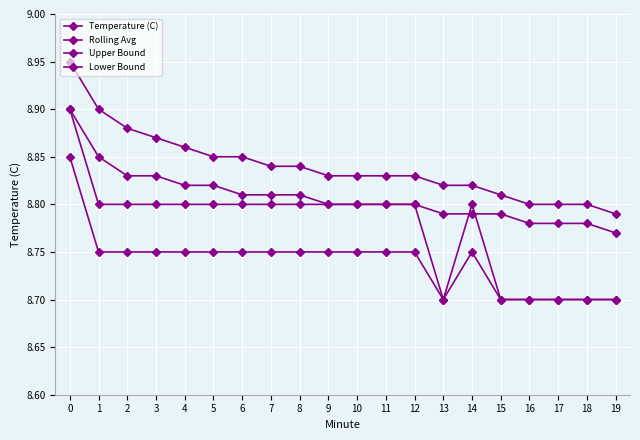

Reading left to right, list all the values displayed in this chart.

Temperature (C): 0=8.9	1=8.8	2=8.8	3=8.8	4=8.8	5=8.8	6=8.8	7=8.8	8=8.8	9=8.8	10=8.8	11=8.8	12=8.8	13=8.7	14=8.8	15=8.7	16=8.7	17=8.7	18=8.7	19=8.7
Rolling Avg: 0=8.9	1=8.8	2=8.8	3=8.8	4=8.8	5=8.8	6=8.8	7=8.8	8=8.8	9=8.8	10=8.8	11=8.8	12=8.8	13=8.8	14=8.8	15=8.8	16=8.8	17=8.8	18=8.8	19=8.8
Upper Bound: 0=8.9	1=8.9	2=8.9	3=8.9	4=8.9	5=8.8	6=8.8	7=8.8	8=8.8	9=8.8	10=8.8	11=8.8	12=8.8	13=8.8	14=8.8	15=8.8	16=8.8	17=8.8	18=8.8	19=8.8
Lower Bound: 0=8.8	1=8.8	2=8.8	3=8.8	4=8.8	5=8.8	6=8.8	7=8.8	8=8.8	9=8.8	10=8.8	11=8.8	12=8.8	13=8.7	14=8.8	15=8.7	16=8.7	17=8.7	18=8.7	19=8.7